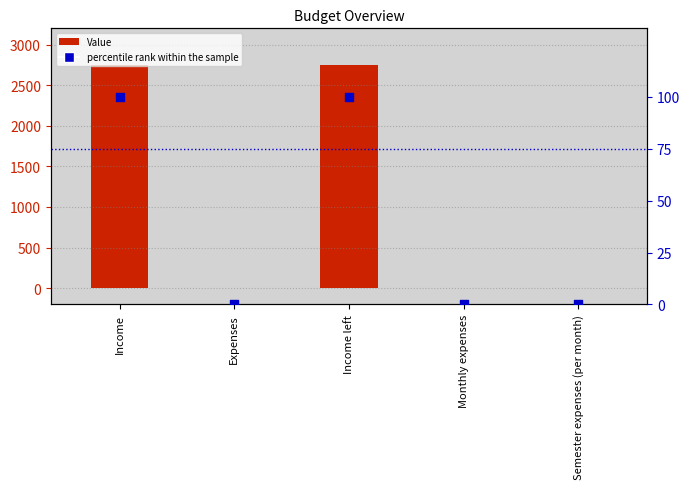

Which series has the largest Y range (max minus min)?

Value